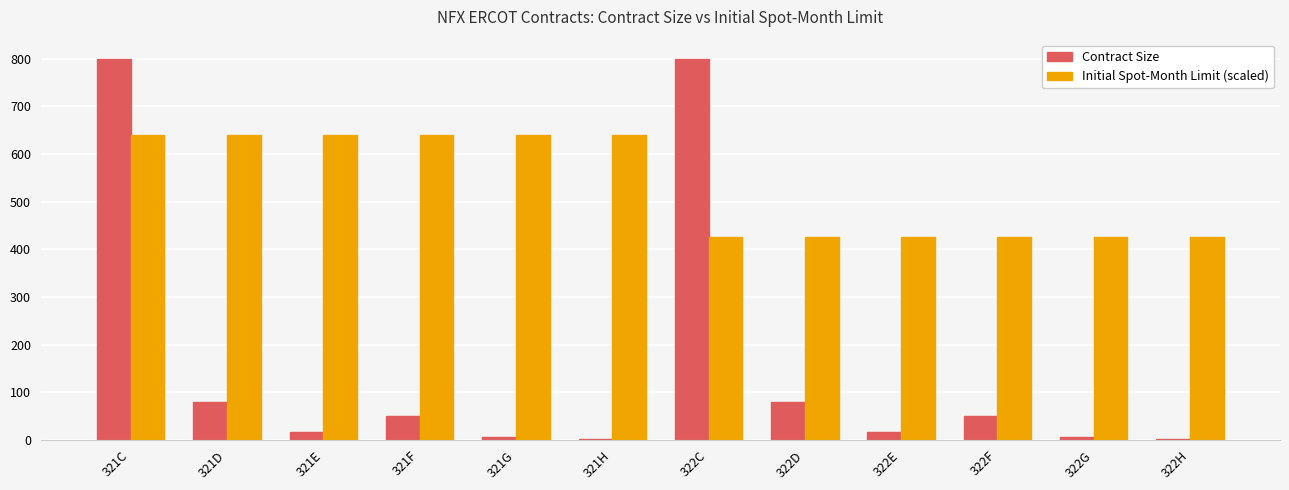

True or false: Contract Size has a value of 16.0 at 322E.

True